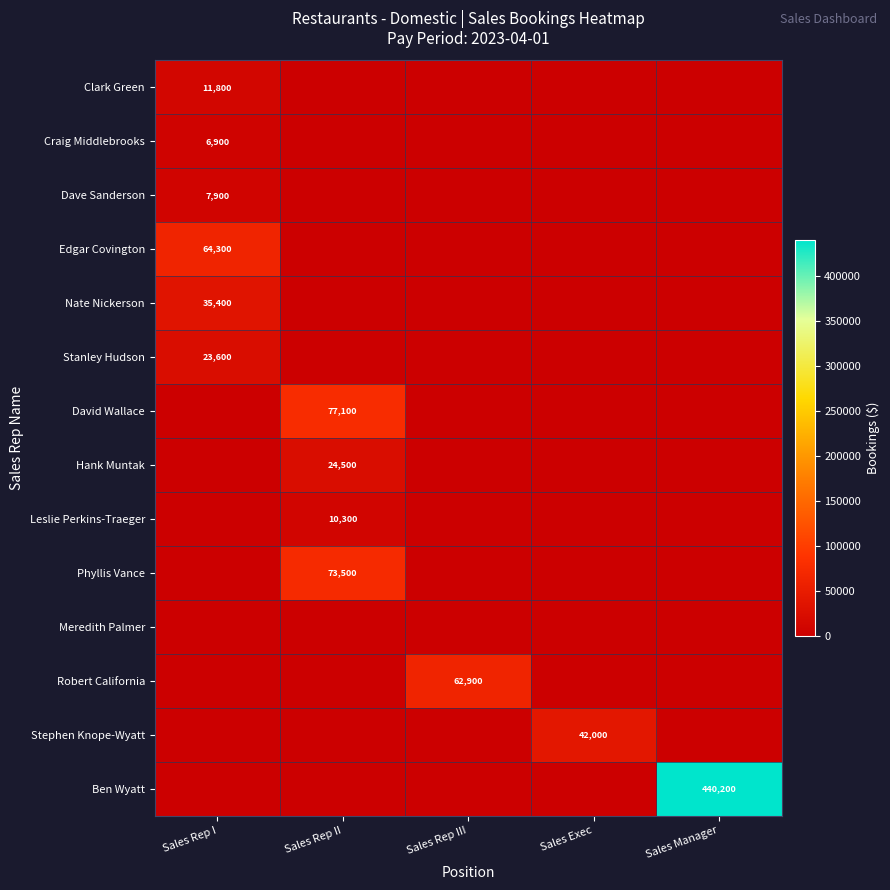

How many series are shown in this chart?

14